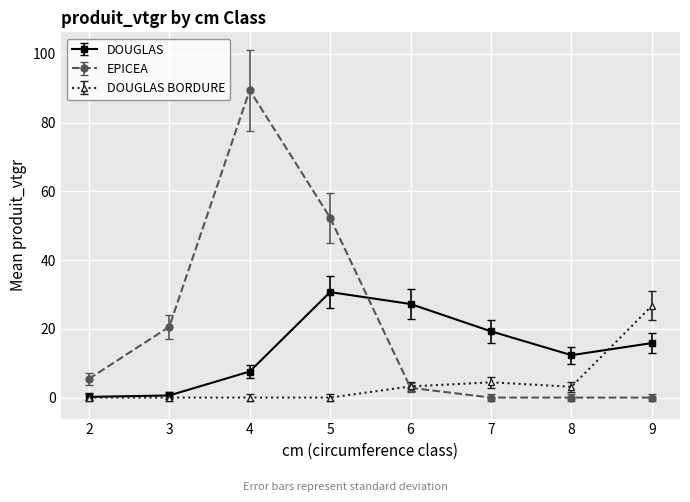

Which series has the widest spread of values?

EPICEA